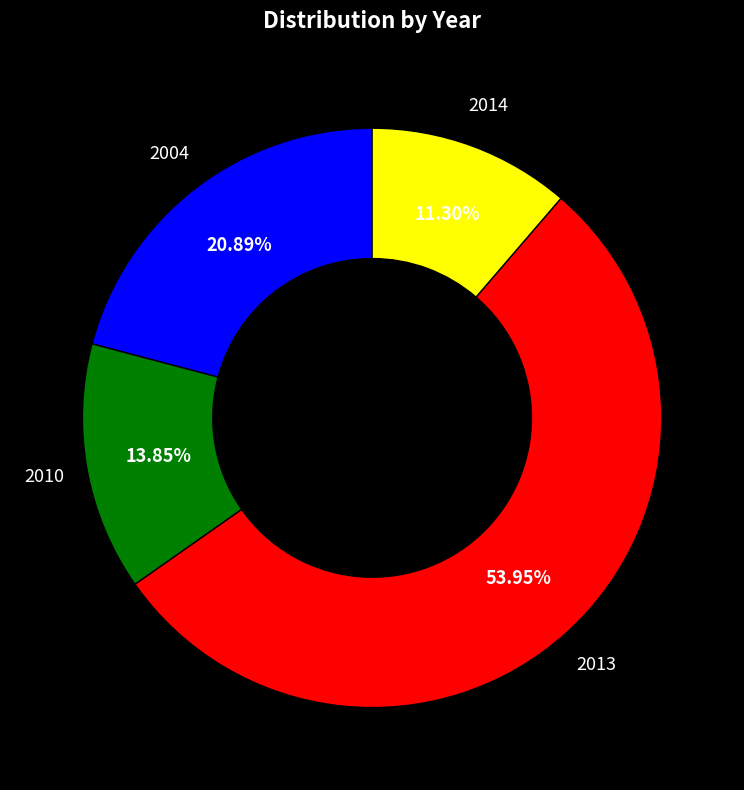

Is there a majority slice in this chart?

Yes